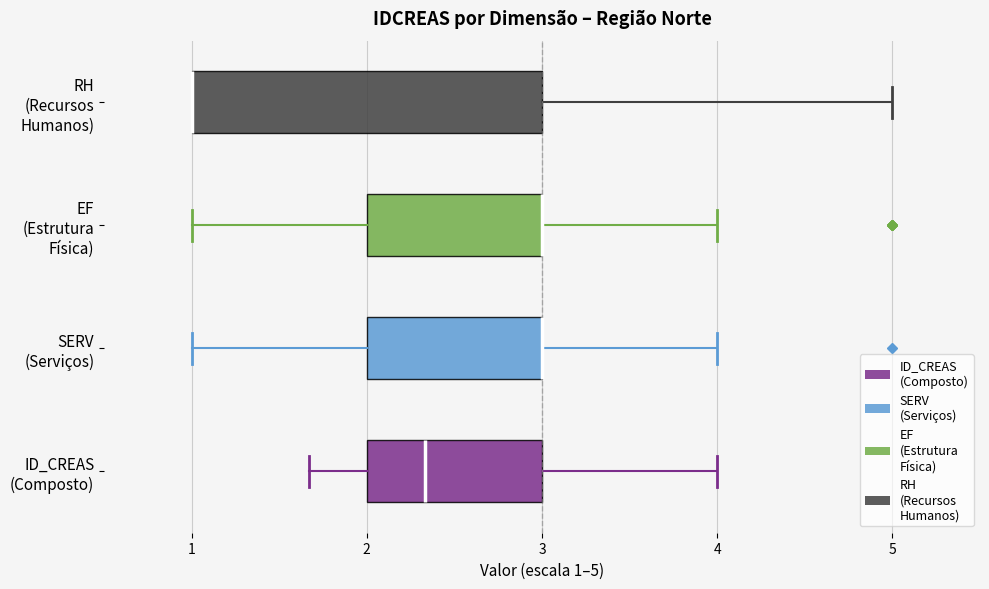

Reading bottom to top, transcribe this box plot: for each box, give where its median line is, the range the box spans, and where its two whiskers end, as read against the x-axis. The values are not printed on the chart, so give them approximately, as read against the axis.

ID_CREAS (Composto): median 2.3, box 2.0 to 3.0, whiskers 1.7 to 4.0
SERV (Serviços): median 3.0 (drawn on the box's right edge), box 2.0 to 3.0, whiskers 1.0 to 4.0
EF (Estrutura Física): median 3.0 (drawn on the box's right edge), box 2.0 to 3.0, whiskers 1.0 to 4.0
RH (Recursos Humanos): median 1.0 (drawn on the box's left edge), box 1.0 to 3.0, whiskers 1.0 to 5.0